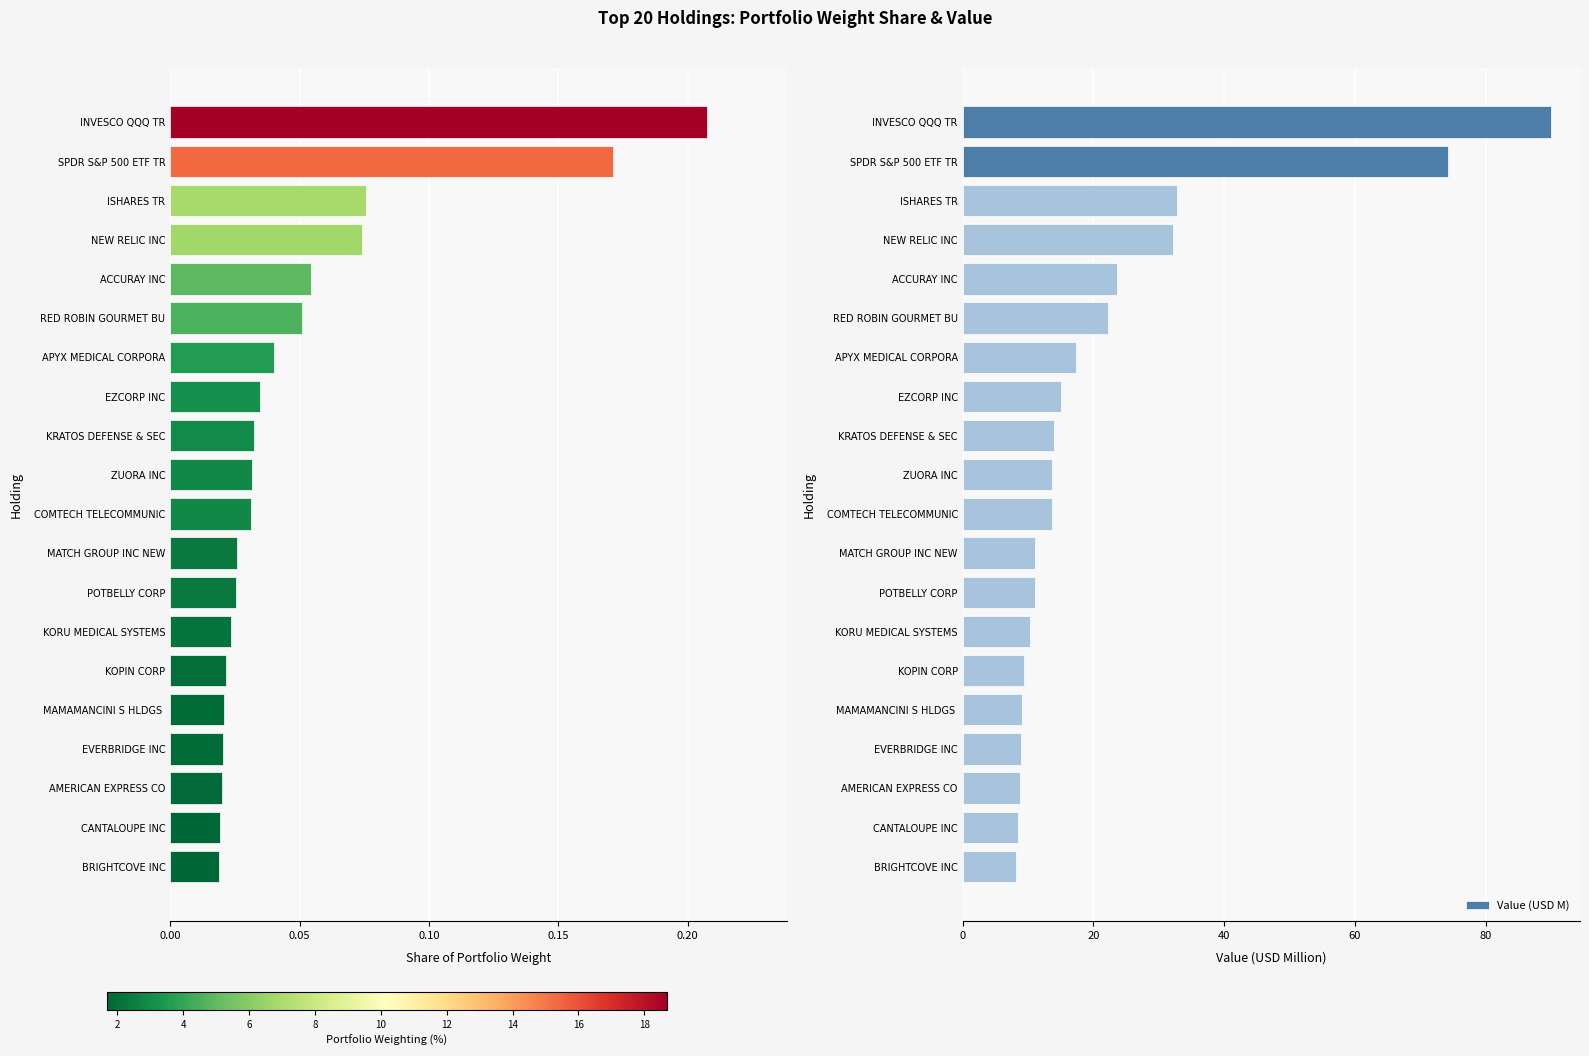

At which label is Value (USD M) closest to 49?

ISHARES TR